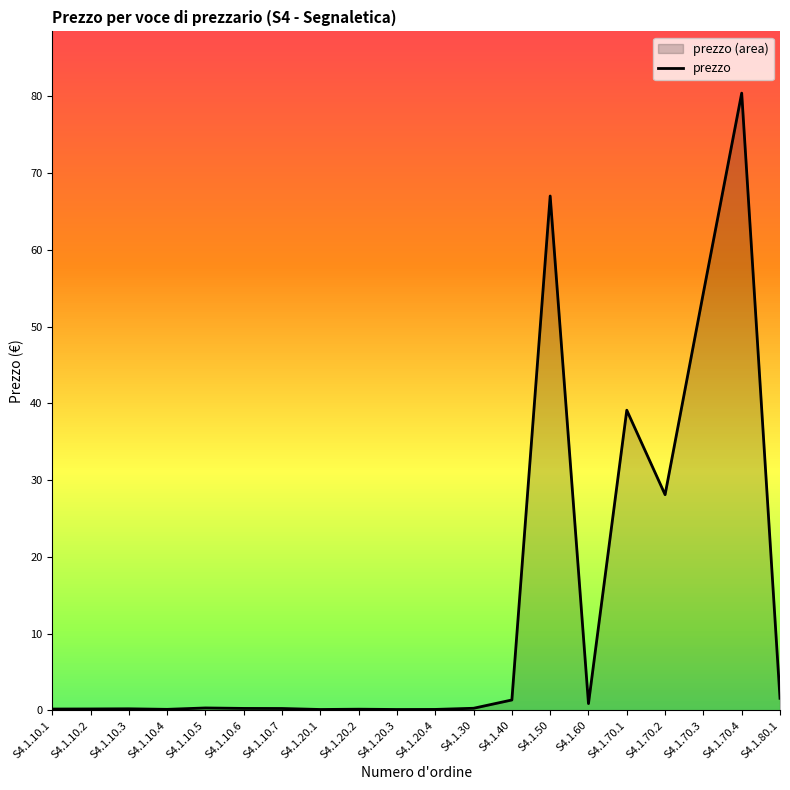

What position from the right is S4.1.20.3?

11